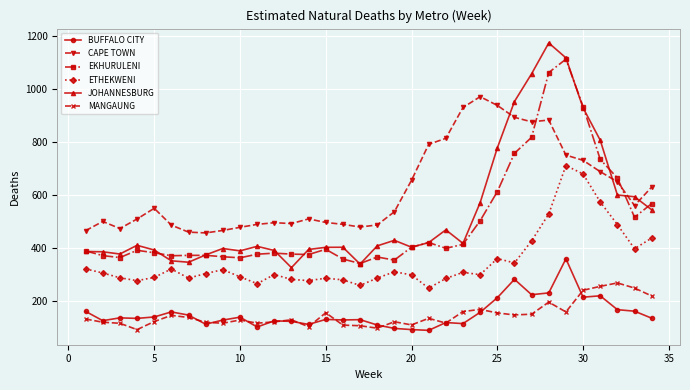

Which series has the widest spread of values?

JOHANNESBURG